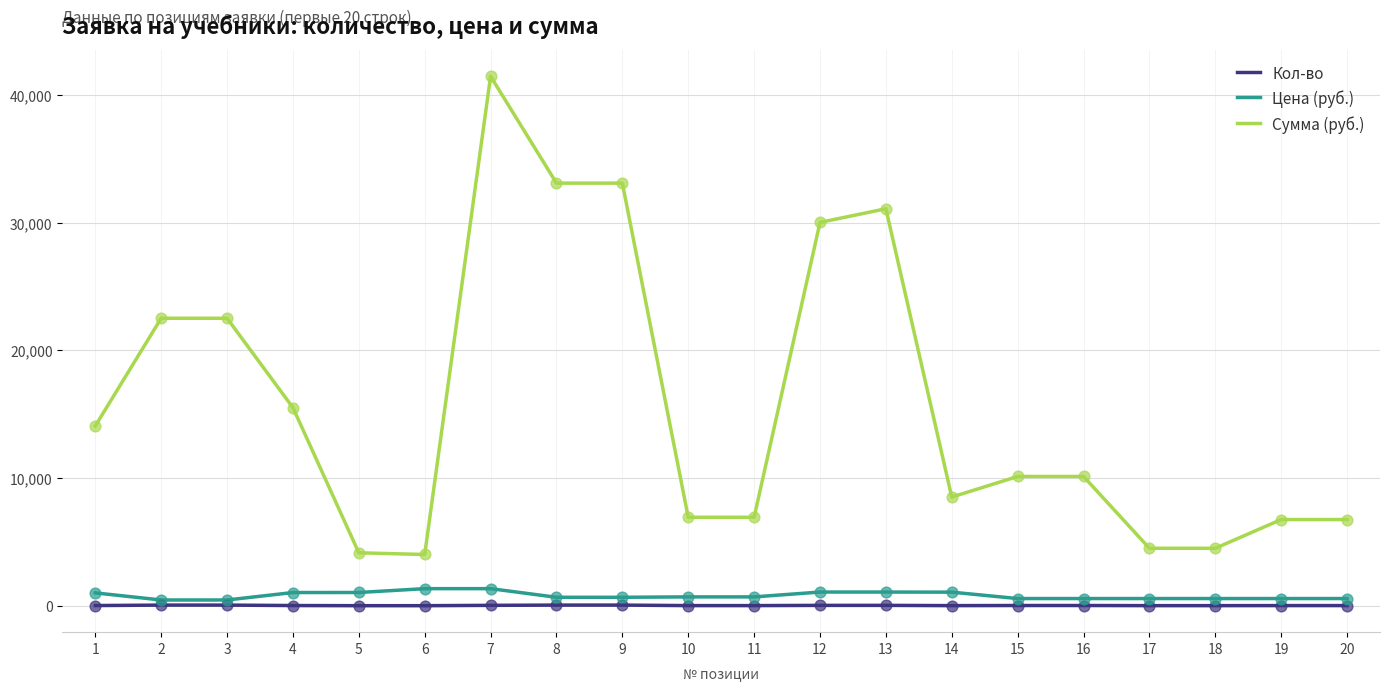

At how many categories does at least one series exceed 30762?

4